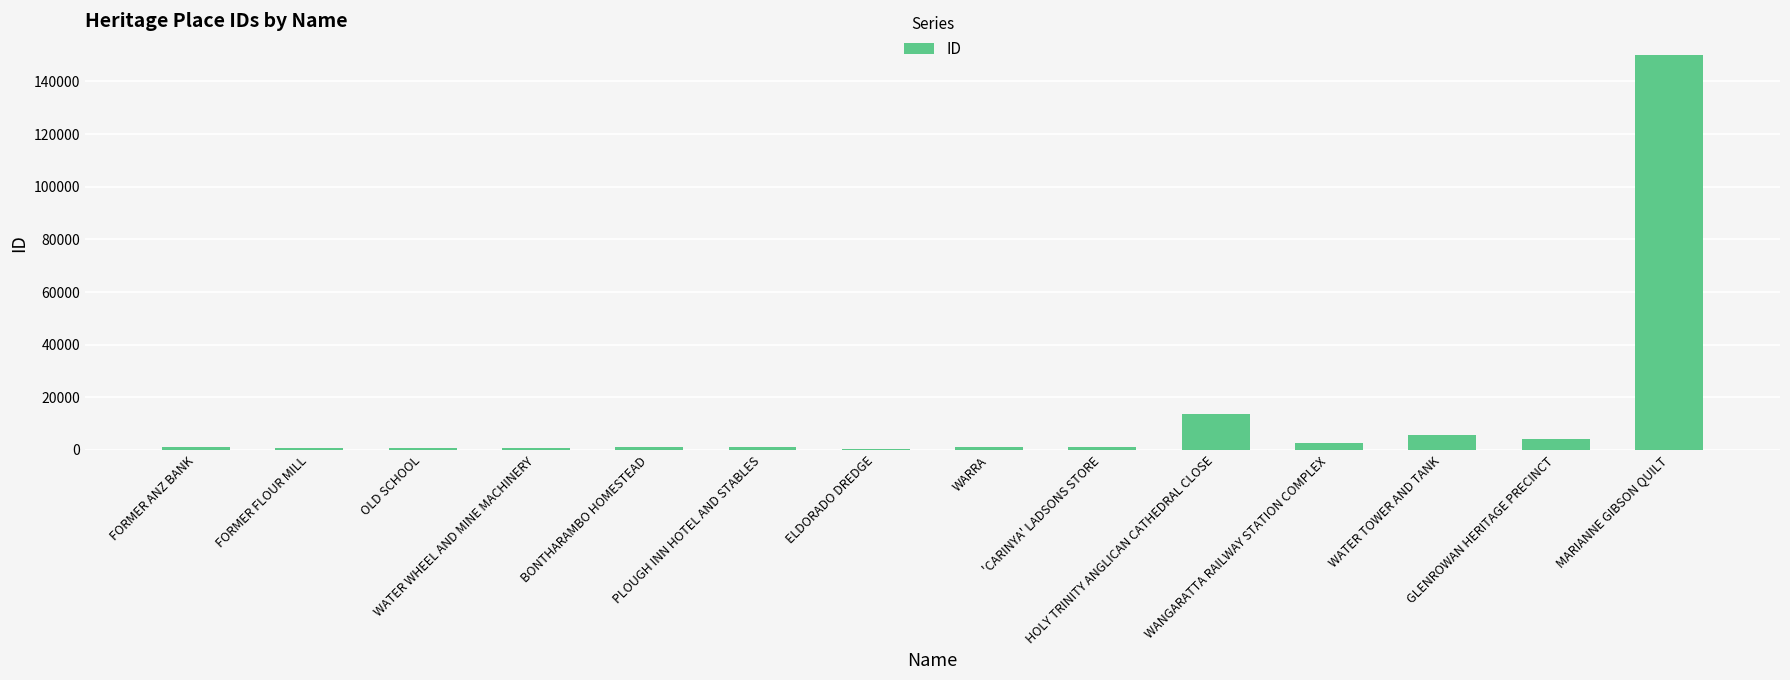

Between WATER TOWER AND TANK and PLOUGH INN HOTEL AND STABLES, which is larger?

WATER TOWER AND TANK